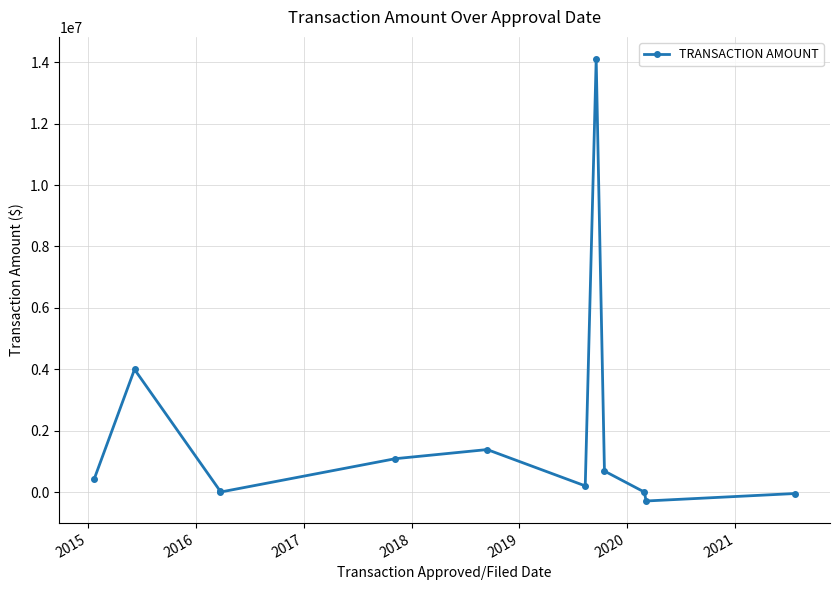

What is the difference between the values at 2017 and 2018?

1086329.1